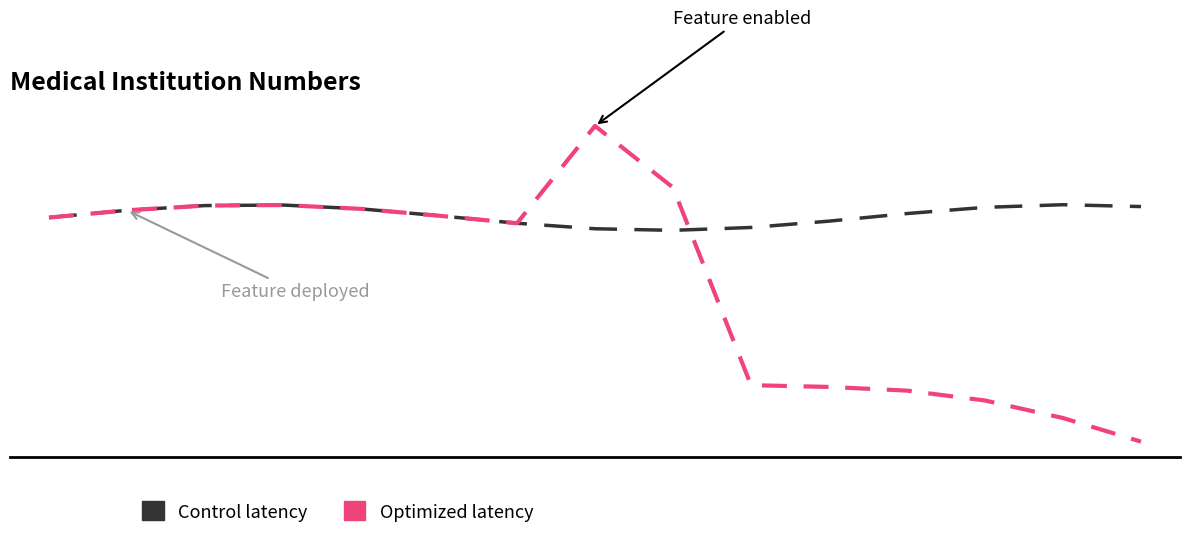

Which series has the largest total across all categories?

Control latency